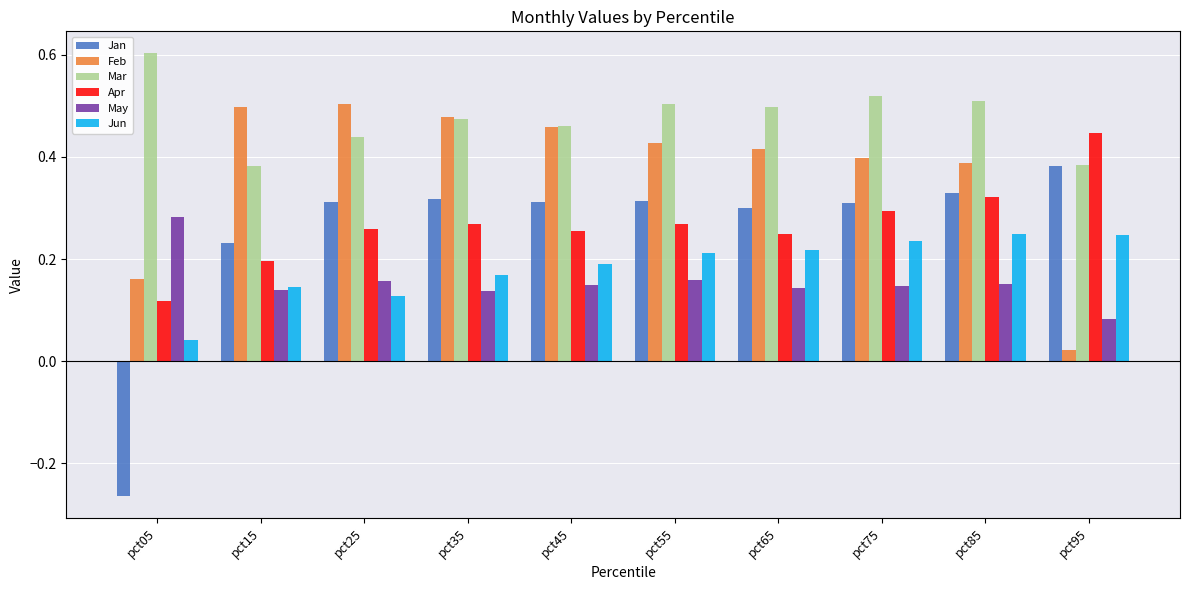

Which series has the largest total across all categories?

Mar